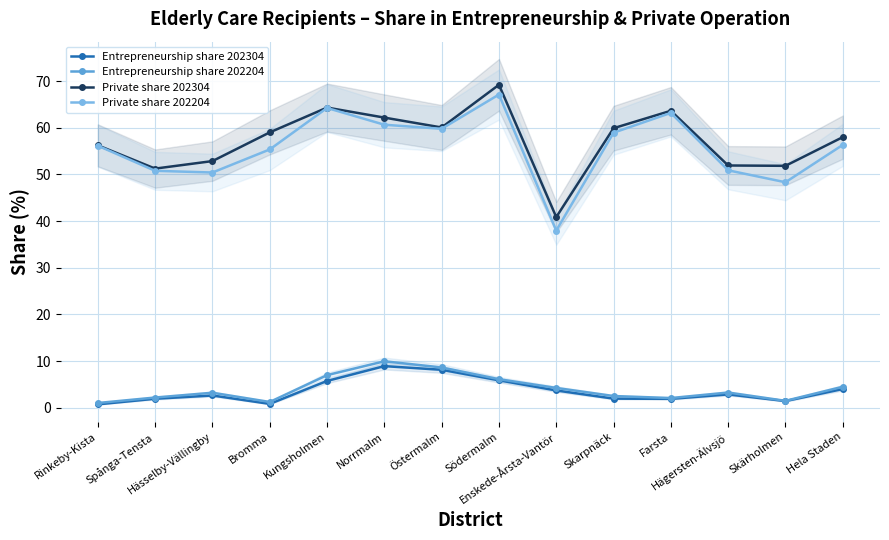

List the labels in order of Entrepreneurship share 202304 value, largest first.

Norrmalm, Östermalm, Södermalm, Kungsholmen, Hela Staden, Enskede-Årsta-Vantör, Hägersten-Älvsjö, Hässelby-Vällingby, Skarpnäck, Spånga-Tensta, Farsta, Skärholmen, Bromma, Rinkeby-Kista